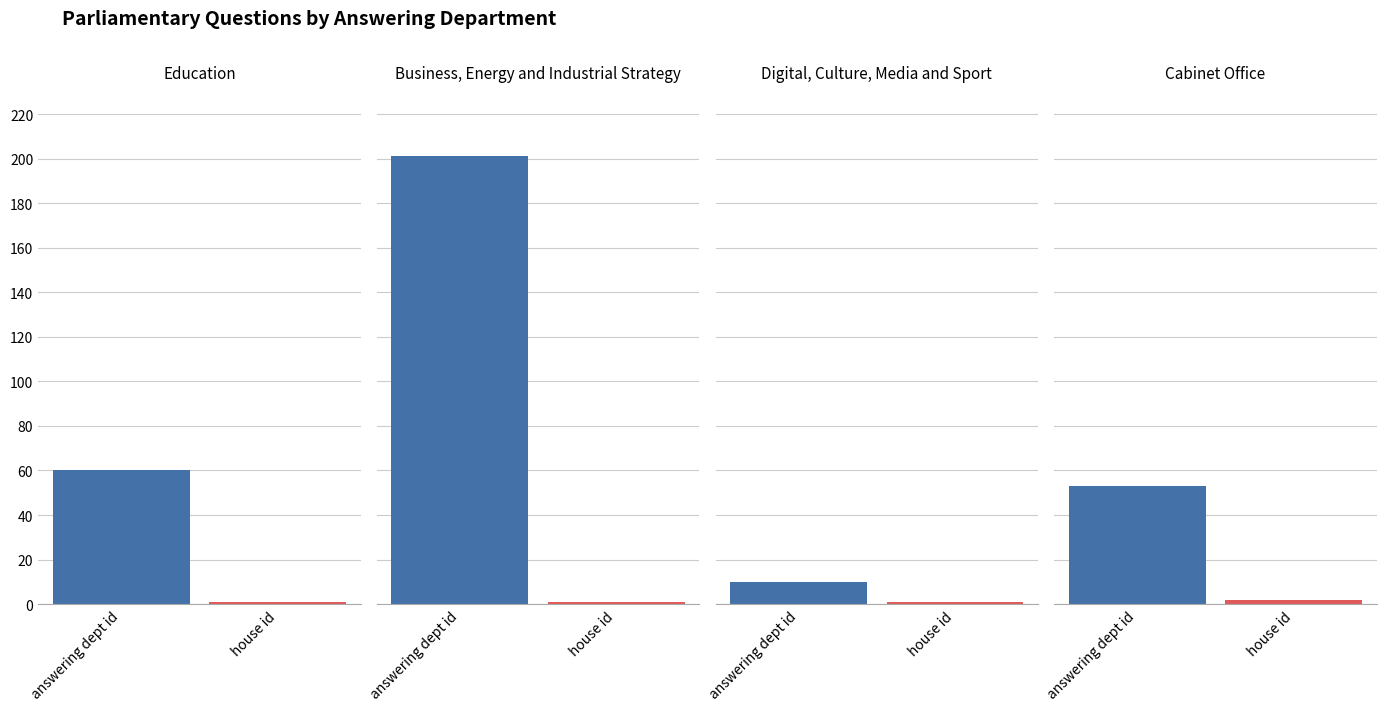

What is the value of the answering dept id bar at the 4th from the left?

53